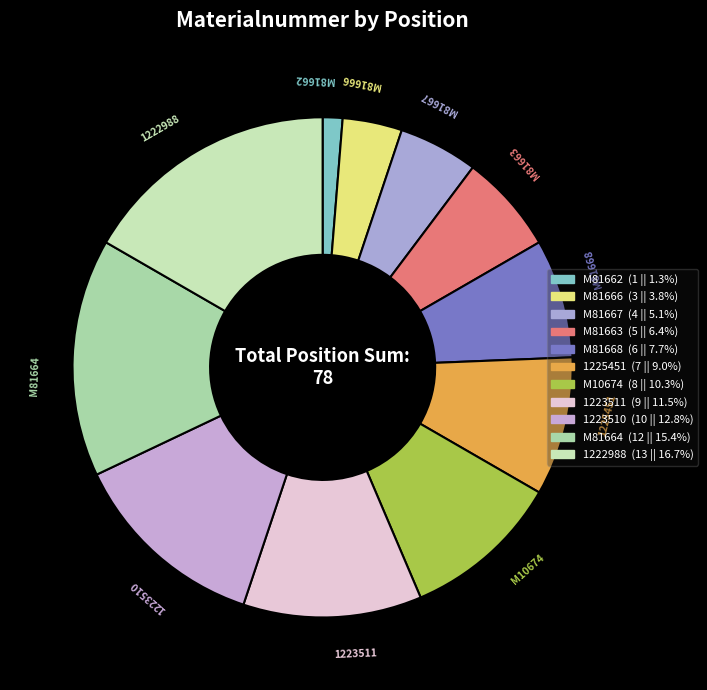

How many segments does this pie chart have?

11